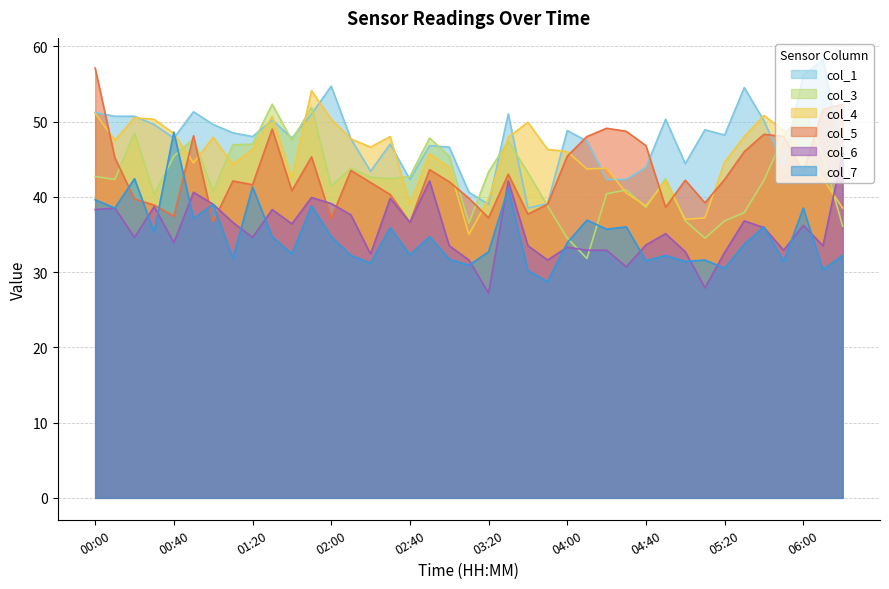

What is the difference between the maximum and minimum values in the col_7 series?

19.9